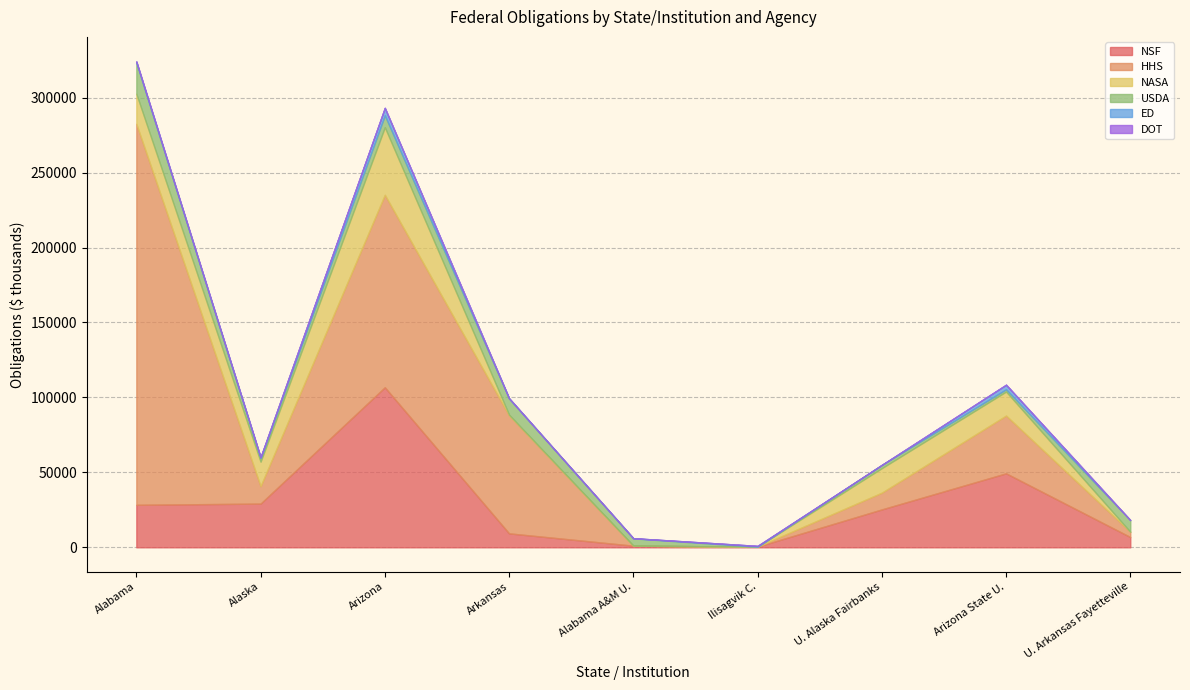

At which label does NSF first exceed 25288?

Alabama